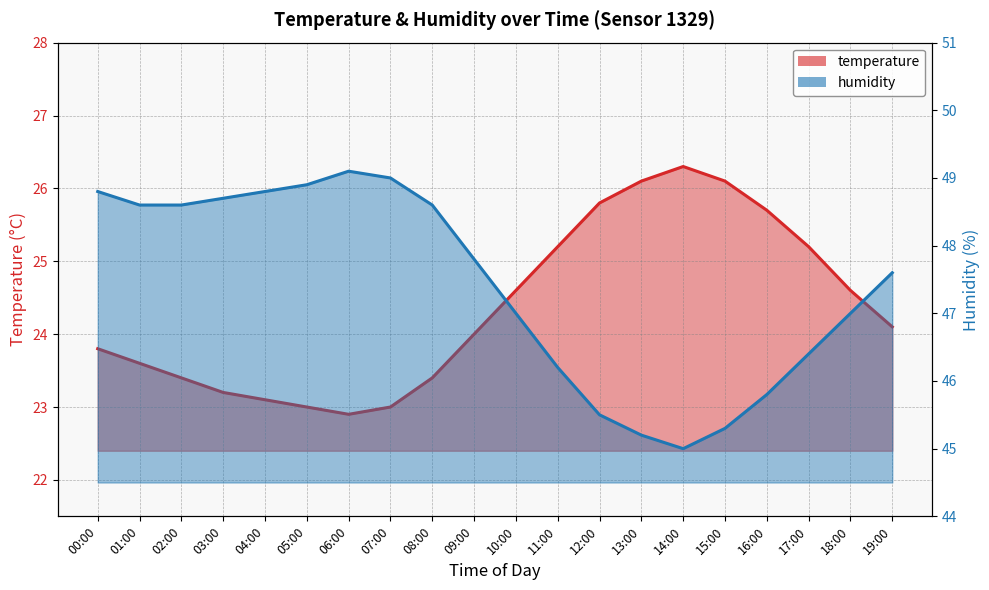

List the labels in order of humidity value, largest first.

06:00, 07:00, 05:00, 00:00, 04:00, 03:00, 01:00, 02:00, 08:00, 09:00, 19:00, 10:00, 18:00, 17:00, 11:00, 16:00, 12:00, 15:00, 13:00, 14:00